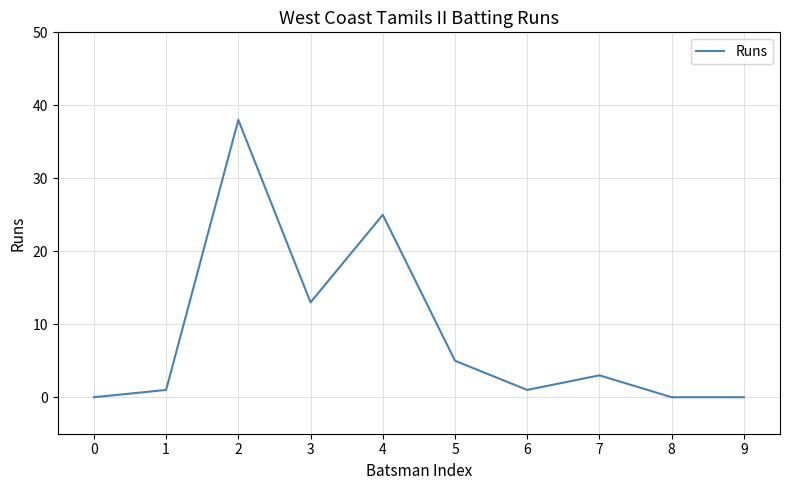

The value at 5 is 5. True or false?

True